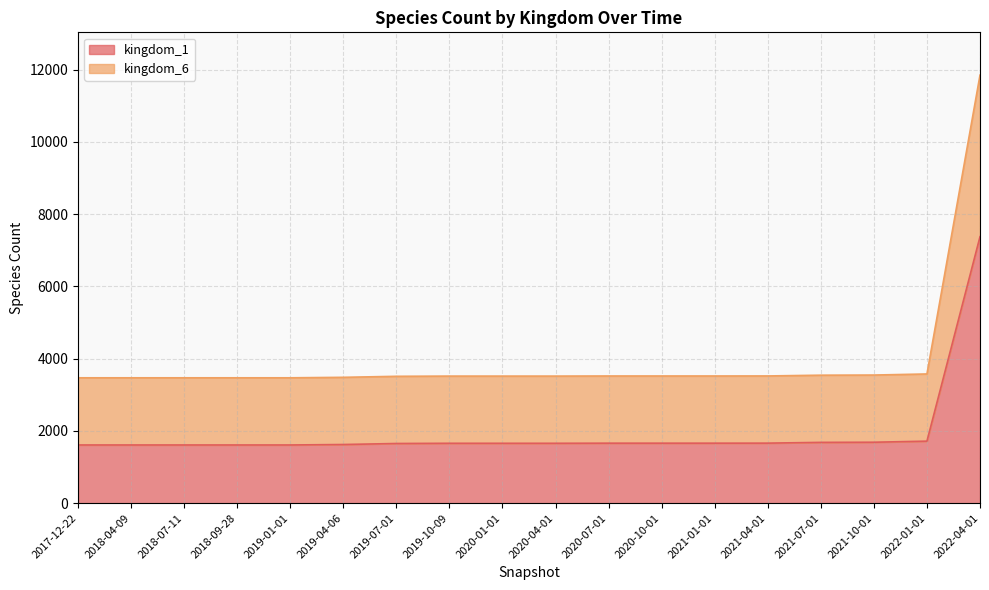

The value of kingdom_1 at 2018-04-09 is 1611. True or false?

True